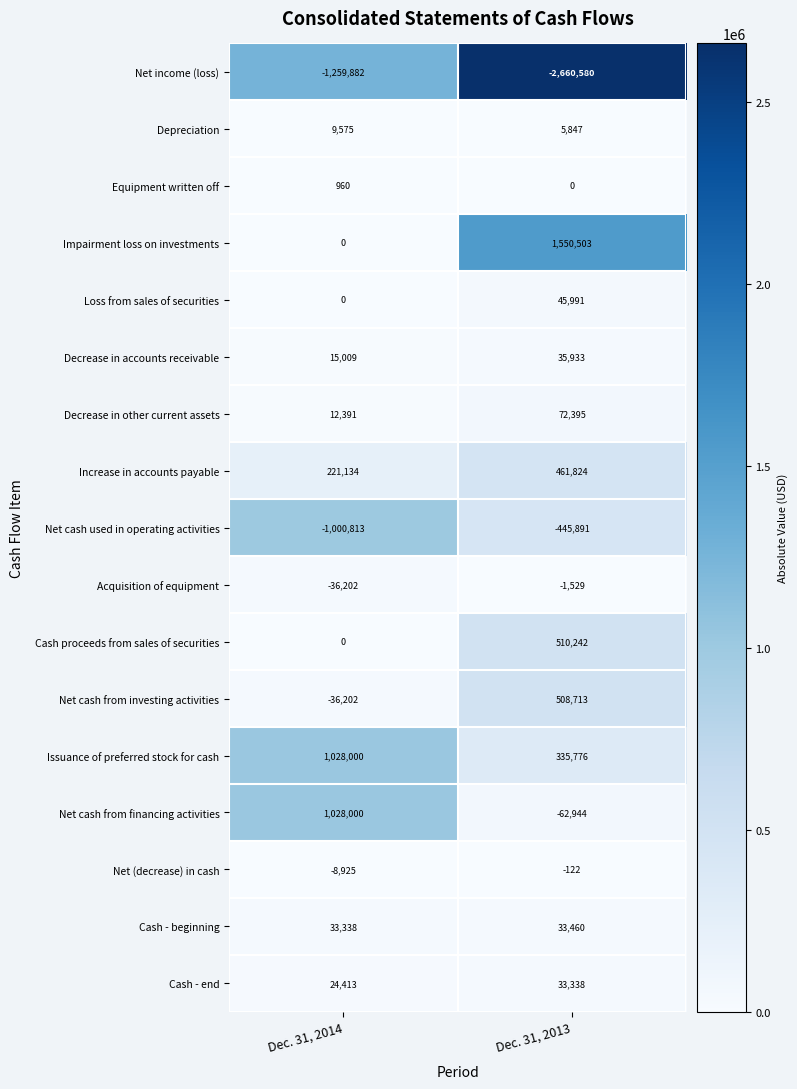

What is the difference between the Depreciation values at Dec. 31, 2014 and Dec. 31, 2013?

3728